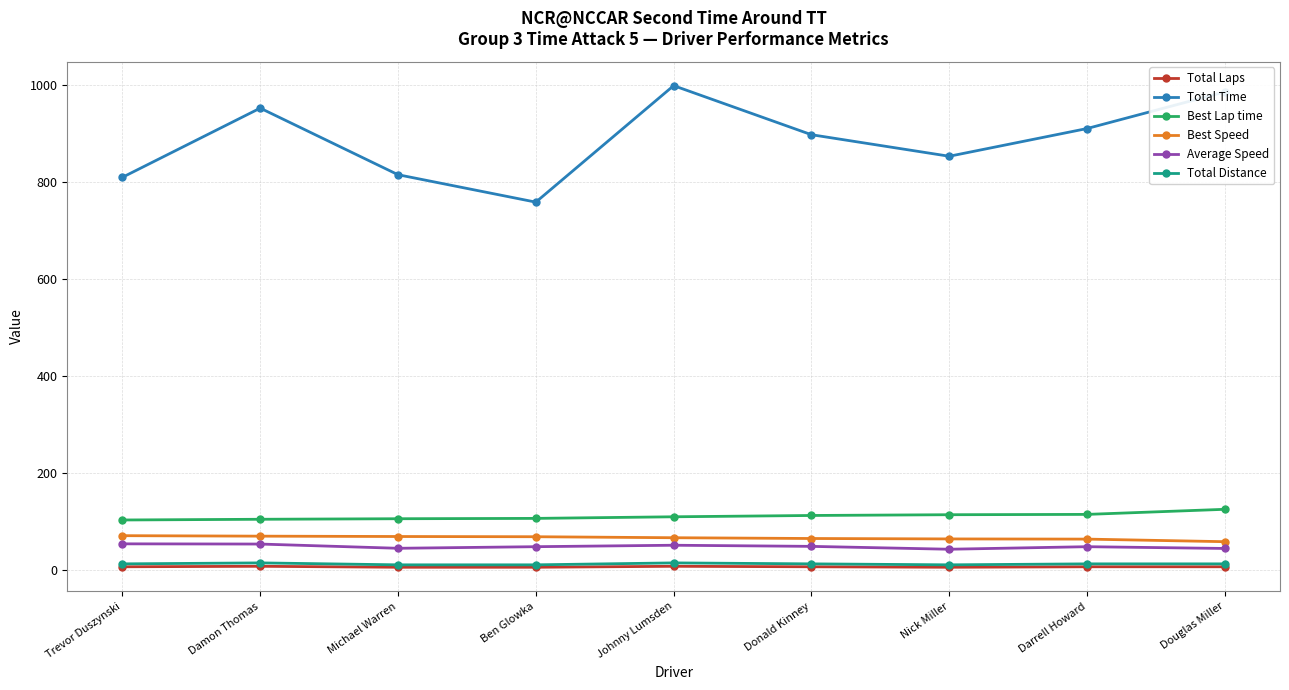

What is the highest value of the Average Speed series?

53.3